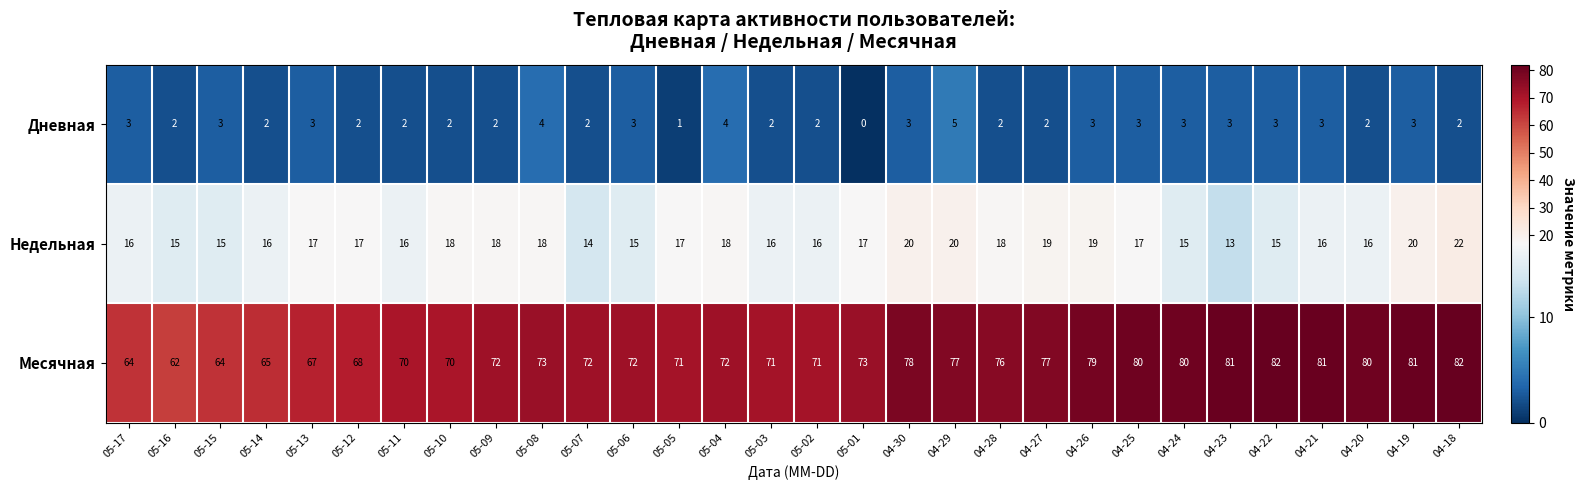

What is the difference between the Месячная values at 05-14 and 04-23?

16